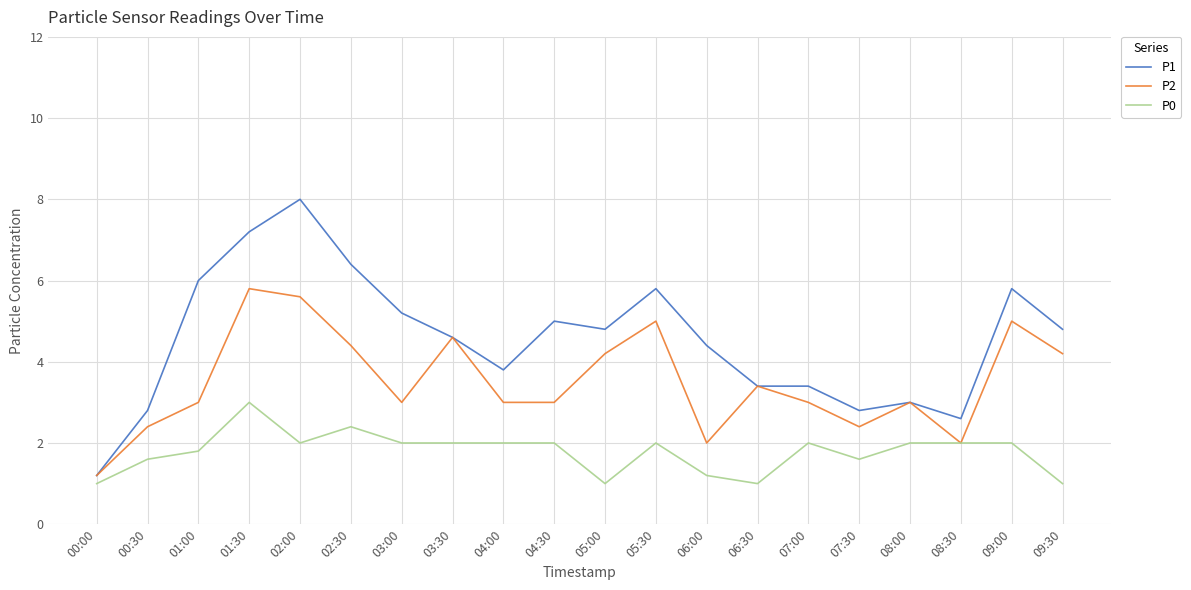

What is the average value of the P0 series?

1.8